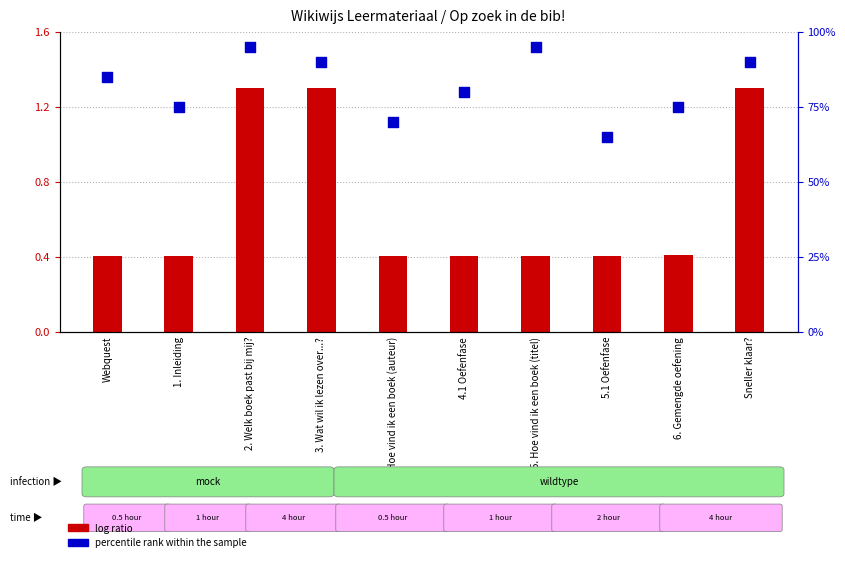

Is the value of percentile rank within the sample at 6. Gemengde oefening greater than the value of log ratio at Webquest?

Yes